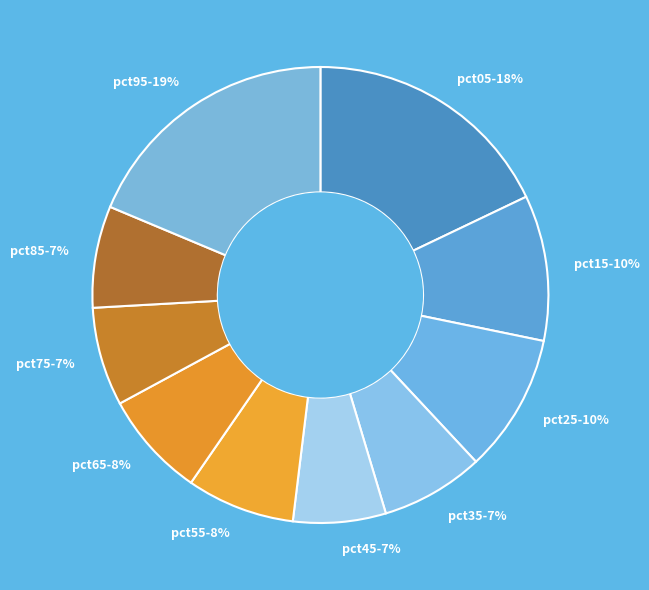

How many slices are in this pie chart?

10